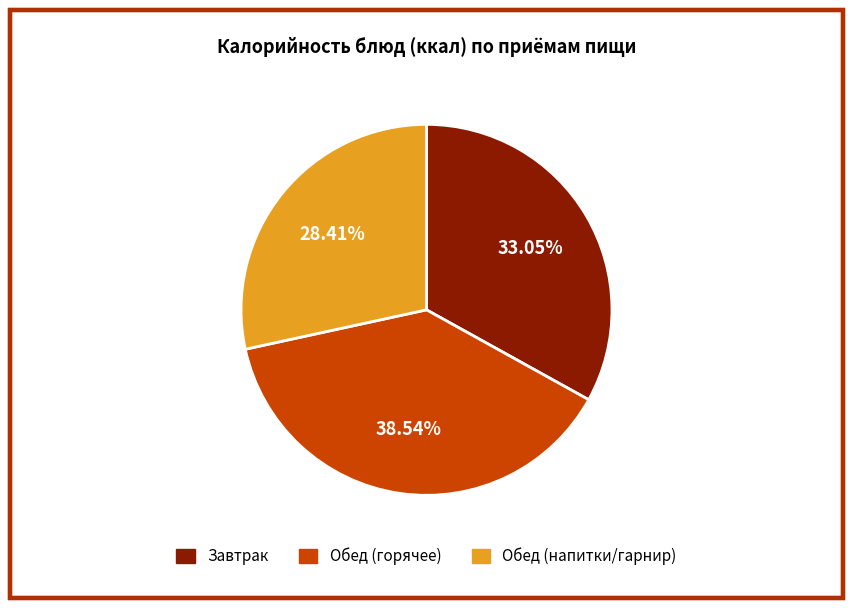

Is there any slice that represents more than half of the pie?

No